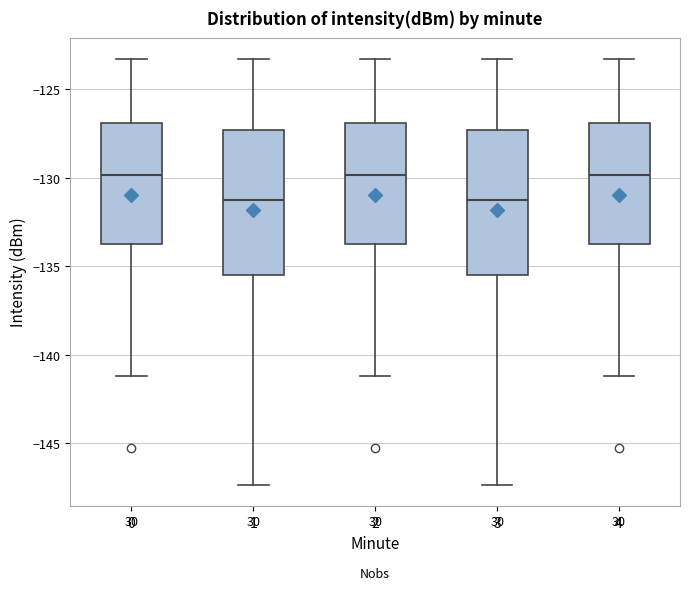

Reading left to right, transcribe this box plot: for each box, give where its median line is, the range the box spans, and where its two whiskers end, as read against the y-axis. The values are not printed on the chart, so give them approximately, as read against the axis.

0: median -130.0, box -134.0 to -127.0, whiskers -141.0 to -123.5
1: median -131.0, box -135.5 to -127.5, whiskers -147.5 to -123.5
2: median -130.0, box -134.0 to -127.0, whiskers -141.0 to -123.5
3: median -131.0, box -135.5 to -127.5, whiskers -147.5 to -123.5
4: median -130.0, box -134.0 to -127.0, whiskers -141.0 to -123.5